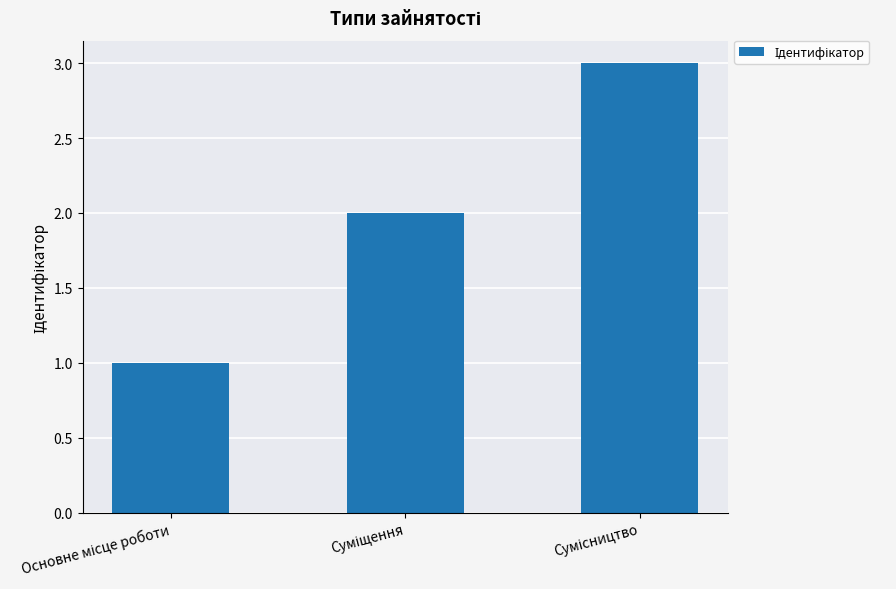

What is the sum of all values?

6